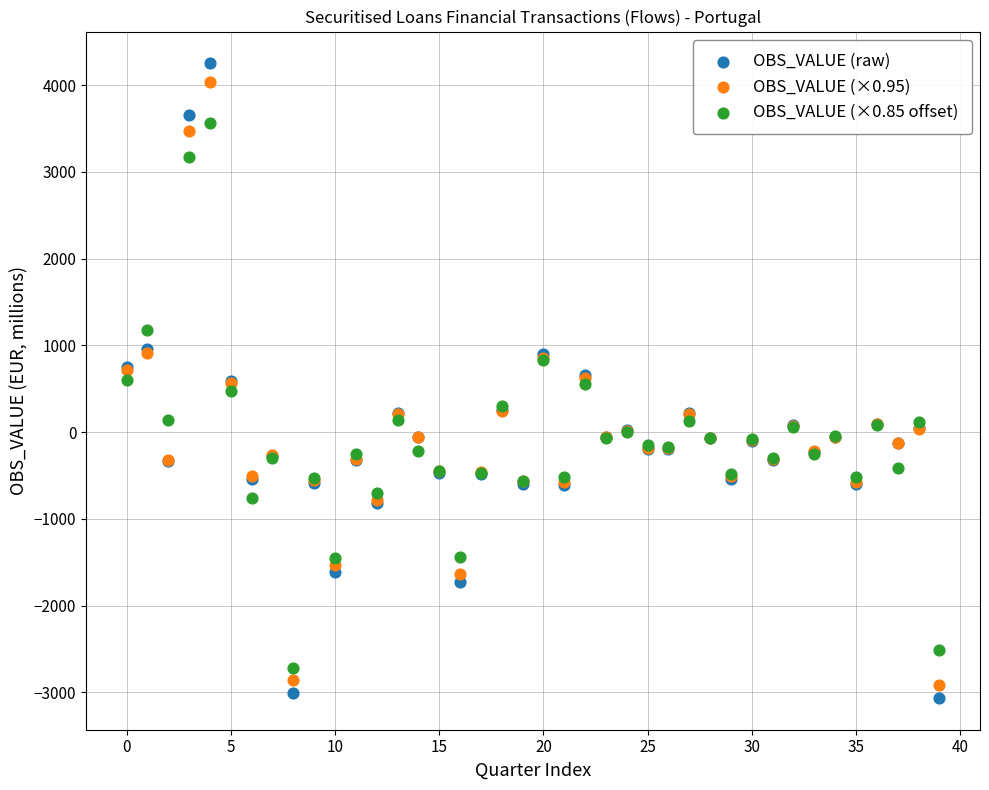

Which series has the largest Y range (max minus min)?

OBS_VALUE (raw)